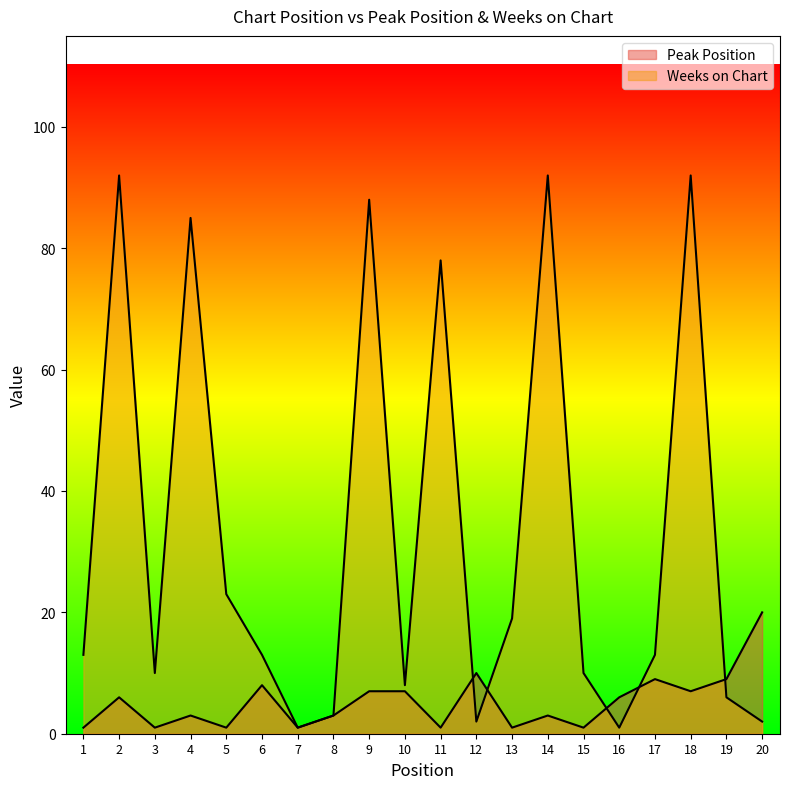

At which category does the chart reach its peak across all series?

2